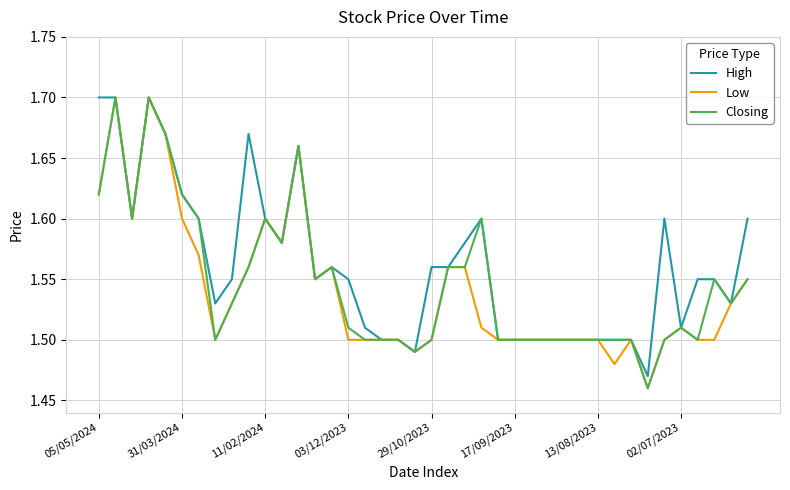

Which series has the largest total across all categories?

High